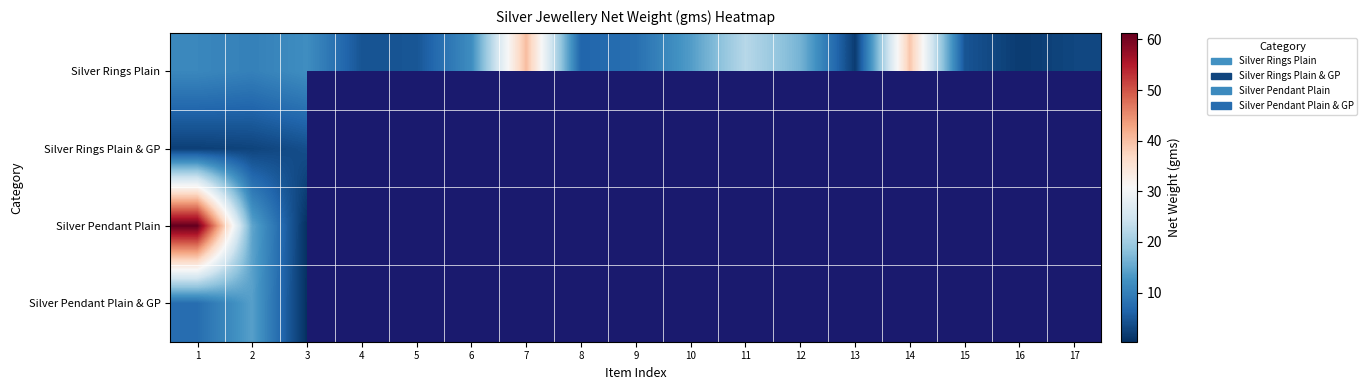

At which category is the sum across all series the highest?

1